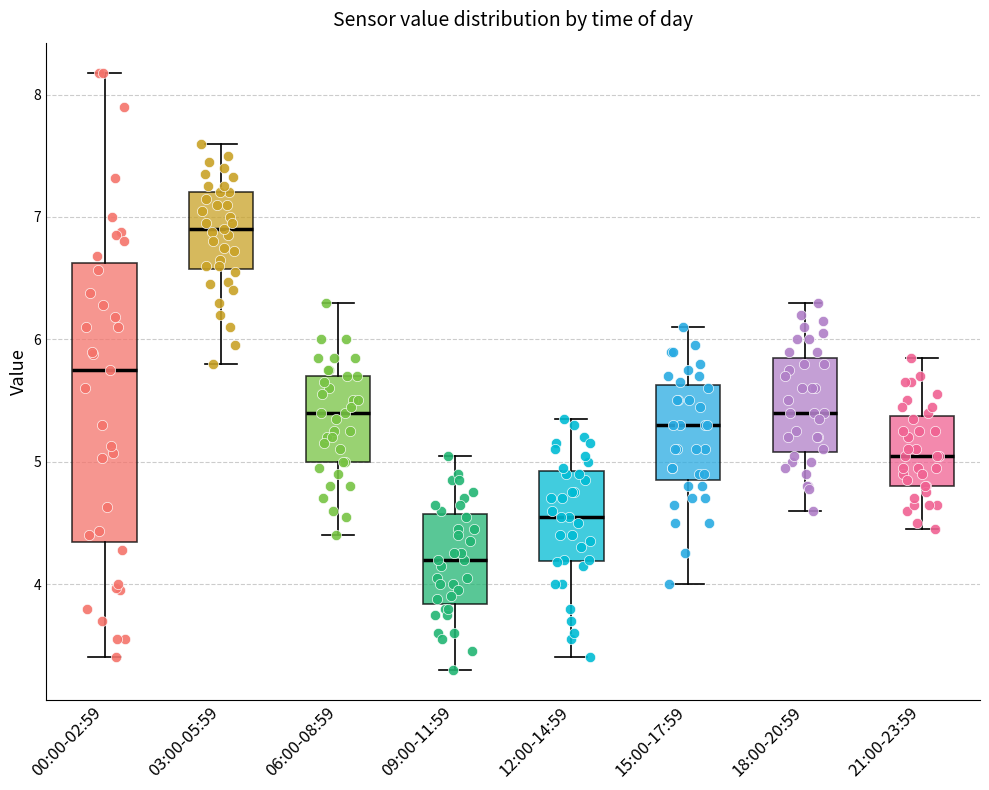

Reading left to right, read every box against the y-axis: the position of its median line, the range the box covers, and the ends of its whiskers. The values are not printed on the chart, so give them approximately, as read against the axis.

00:00-02:59: median 5.8, box 4.3 to 6.6, whiskers 3.4 to 8.2
03:00-05:59: median 6.9, box 6.6 to 7.2, whiskers 5.8 to 7.6
06:00-08:59: median 5.4, box 5.0 to 5.7, whiskers 4.4 to 6.3
09:00-11:59: median 4.2, box 3.8 to 4.6, whiskers 3.3 to 5.1
12:00-14:59: median 4.6, box 4.2 to 4.9, whiskers 3.4 to 5.4
15:00-17:59: median 5.3, box 4.9 to 5.6, whiskers 4.0 to 6.1
18:00-20:59: median 5.4, box 5.1 to 5.9, whiskers 4.6 to 6.3
21:00-23:59: median 5.1, box 4.8 to 5.4, whiskers 4.5 to 5.9